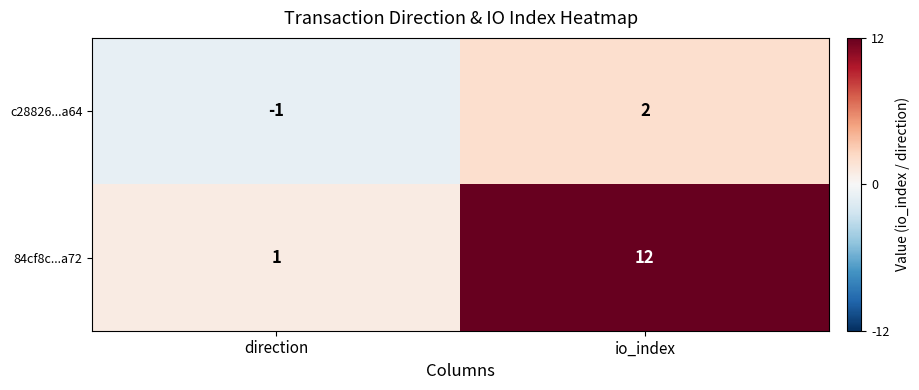

Rank the series by their average value, from lowest to highest.

c28826...a64, 84cf8c...a72